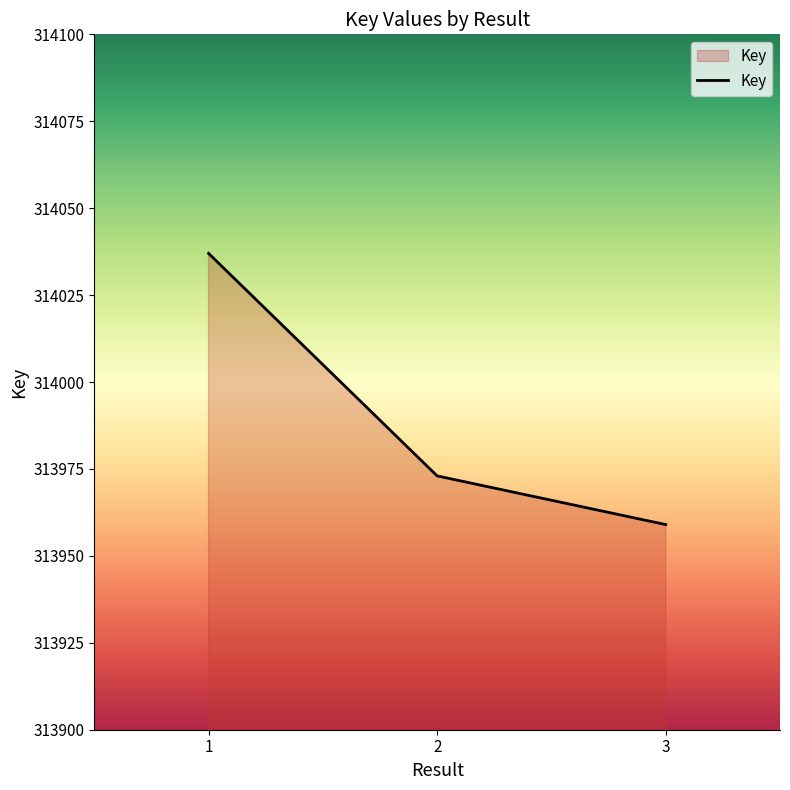

Reading left to right, extract all data points from this chart.

314037	313973	313959